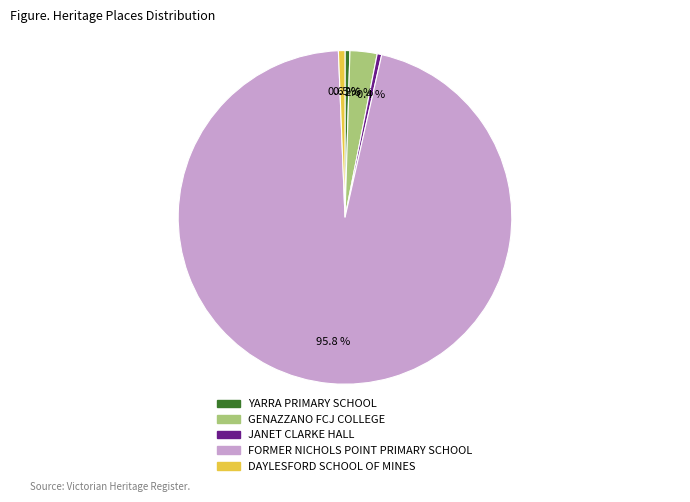

How much of the chart is everything except GENAZZANO FCJ COLLEGE?

97.4%